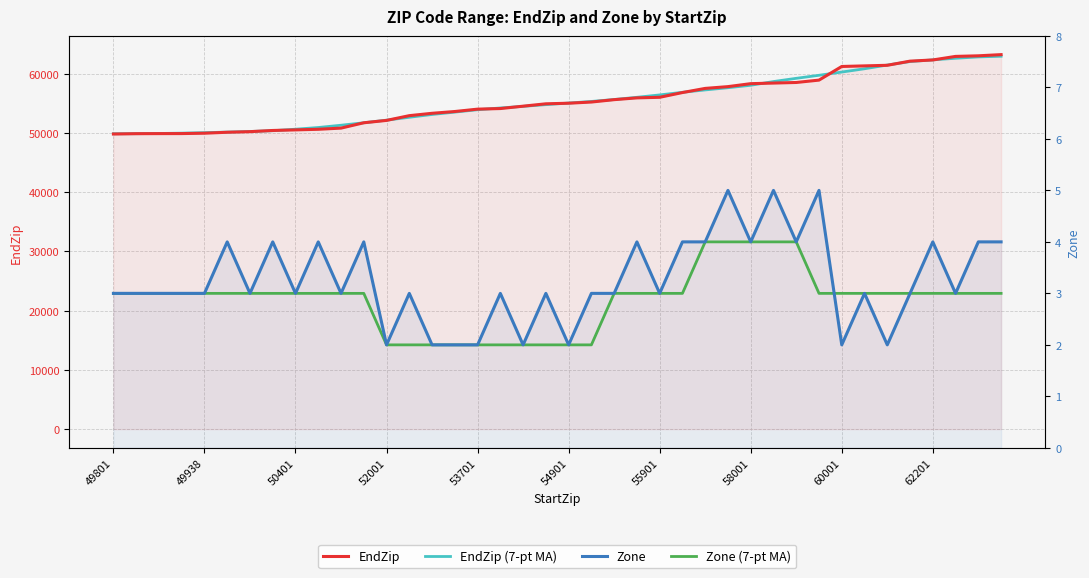

Which series has the widest spread of values?

EndZip